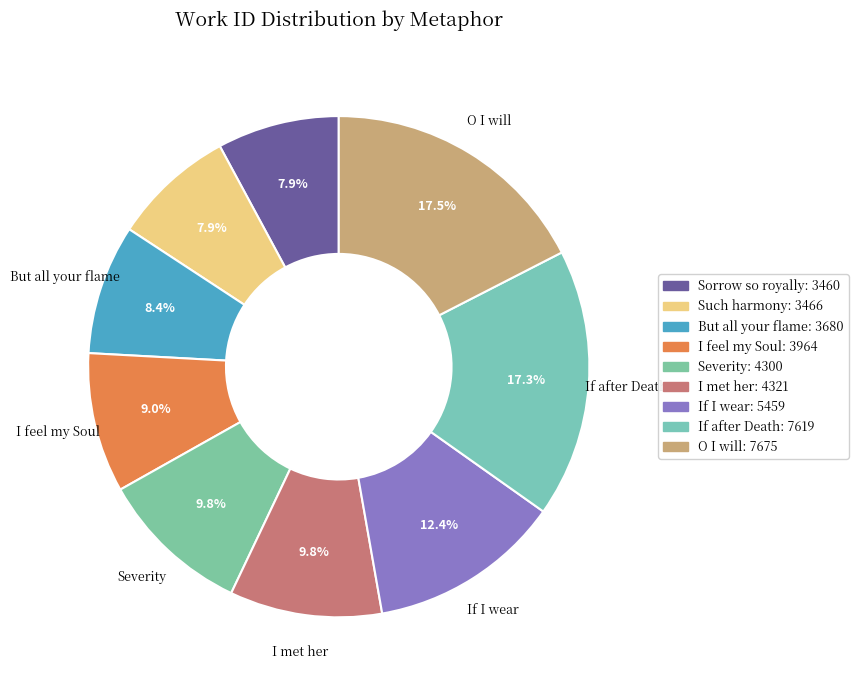

Count the number of slices in the pie.

9